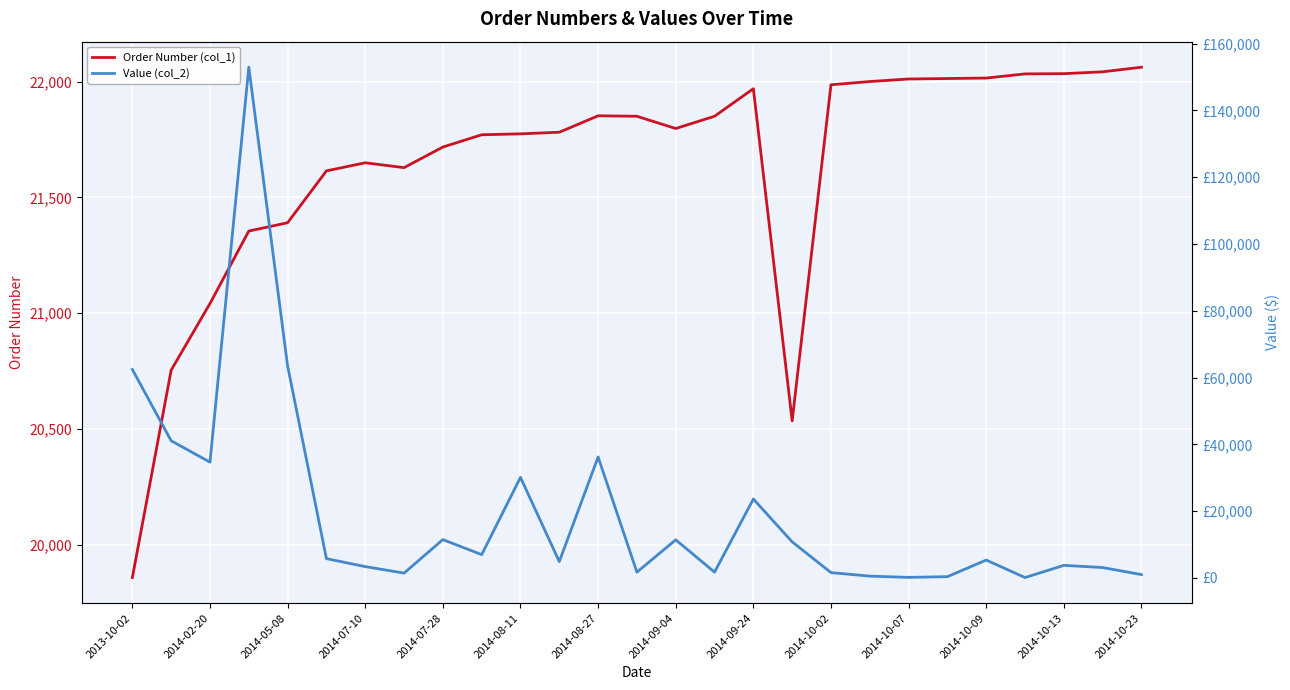

What is the highest value of the Order Number (col_1) series?

22063